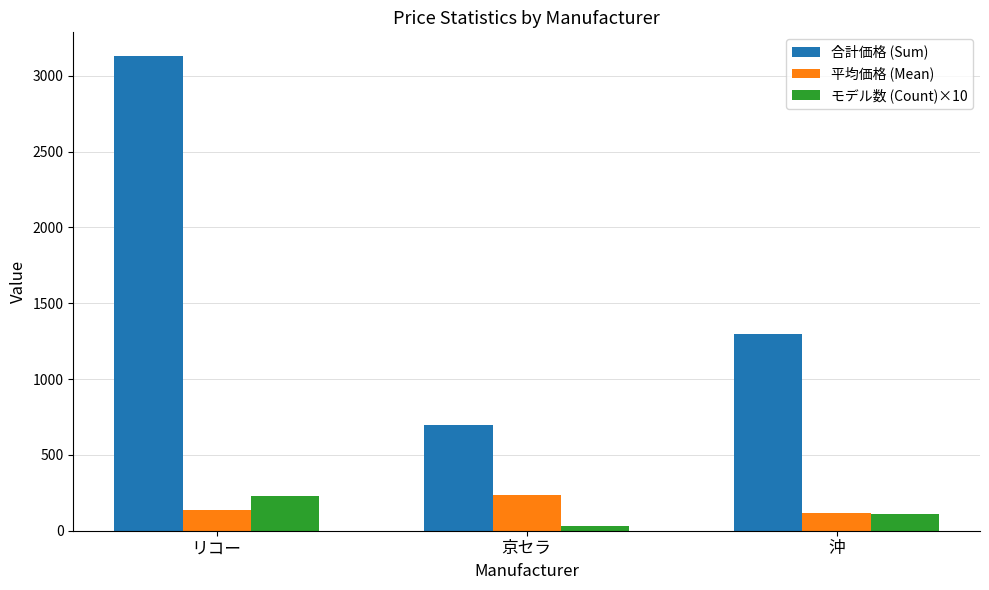

What is the value of the 平均価格 (Mean) bar at the 3rd from the left?

118.2